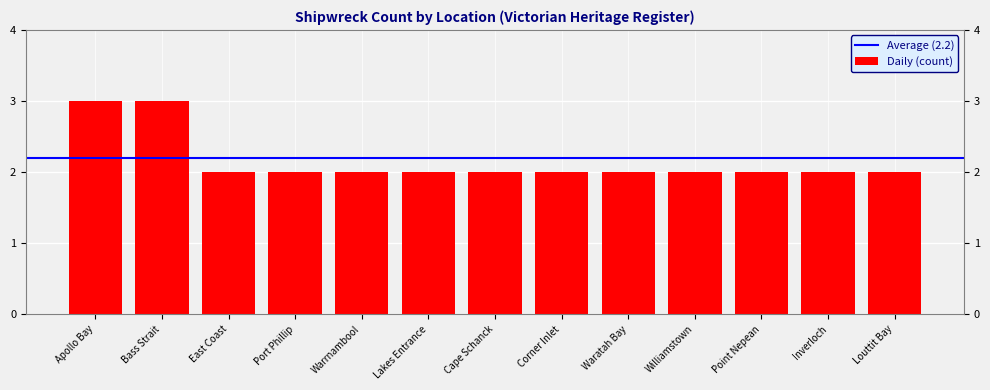

What is the ratio of the value at Warrnambool to the value at East Coast?

1.0